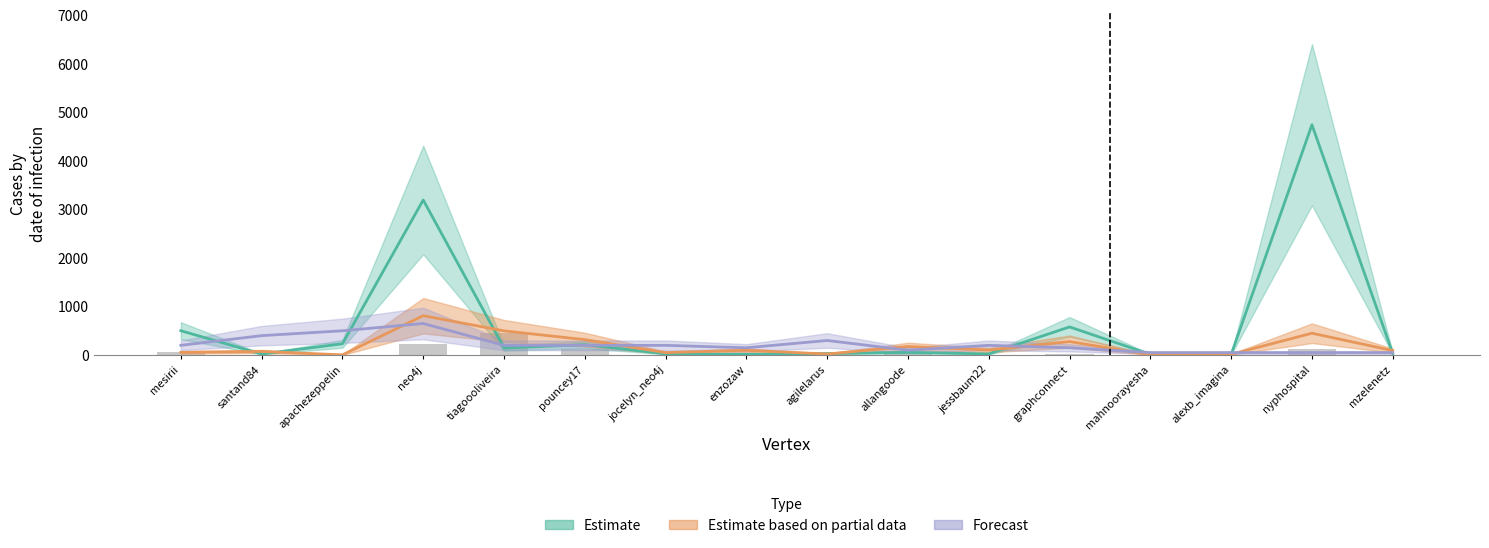

What is the difference between the second highest and minimum values in the Estimate based on partial data series?

494.2